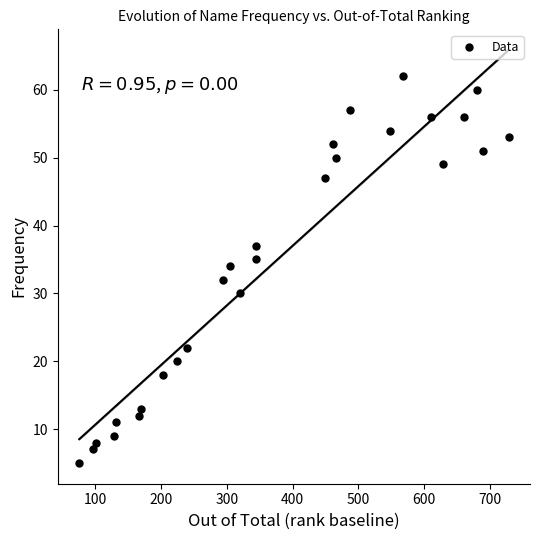

What is the range of Y values (max minus min)?

57